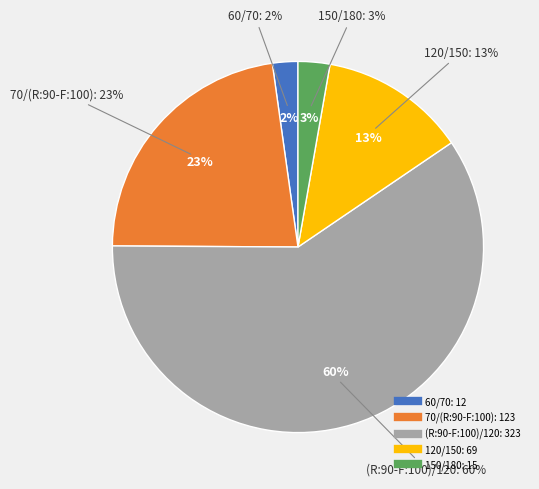

What is the change in value from 60/70 to 150/180?

+3